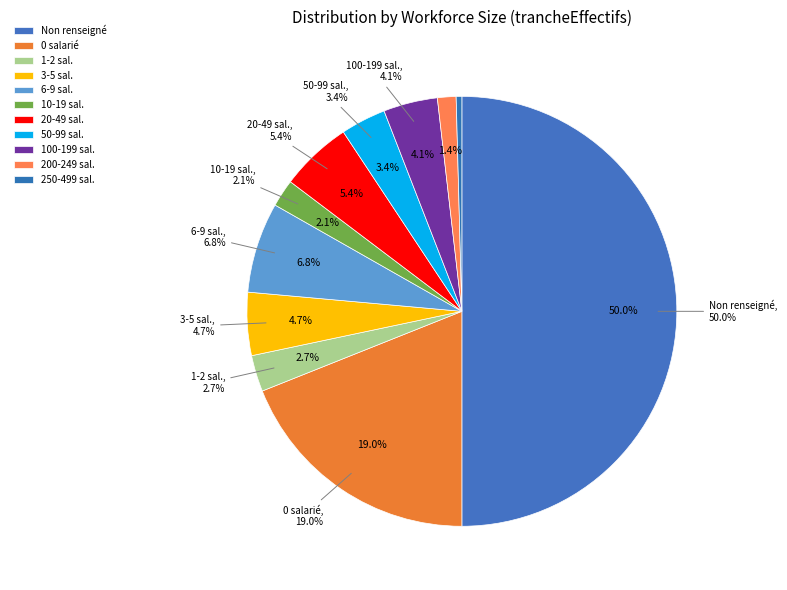

Does 02 represent more than half of the total?

No